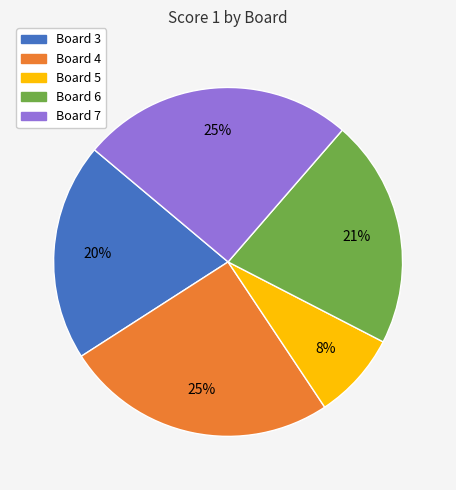

Does any single category account for the majority?

No